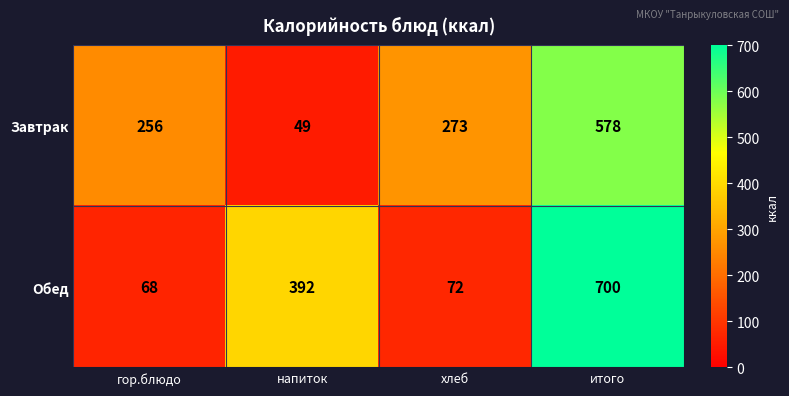

Rank the series by their average value, from highest to lowest.

Обед, Завтрак